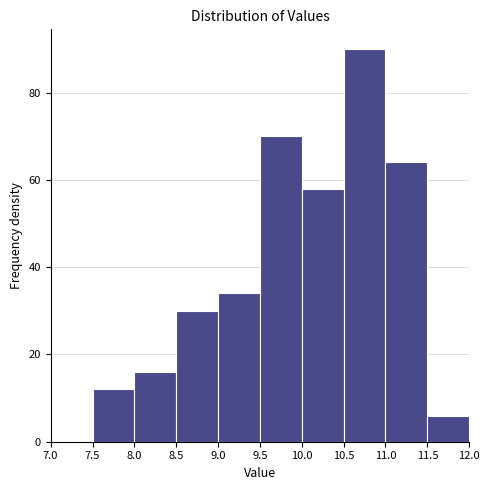

Over which range of the x-axis is the bar tallest?

10.5 to 11.0